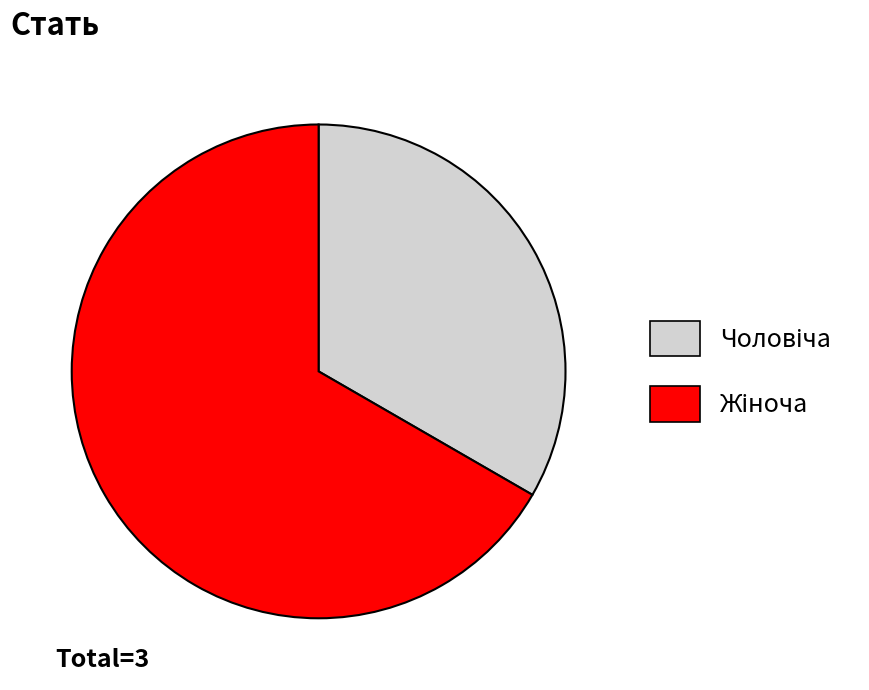

Is there any slice that represents more than half of the pie?

Yes